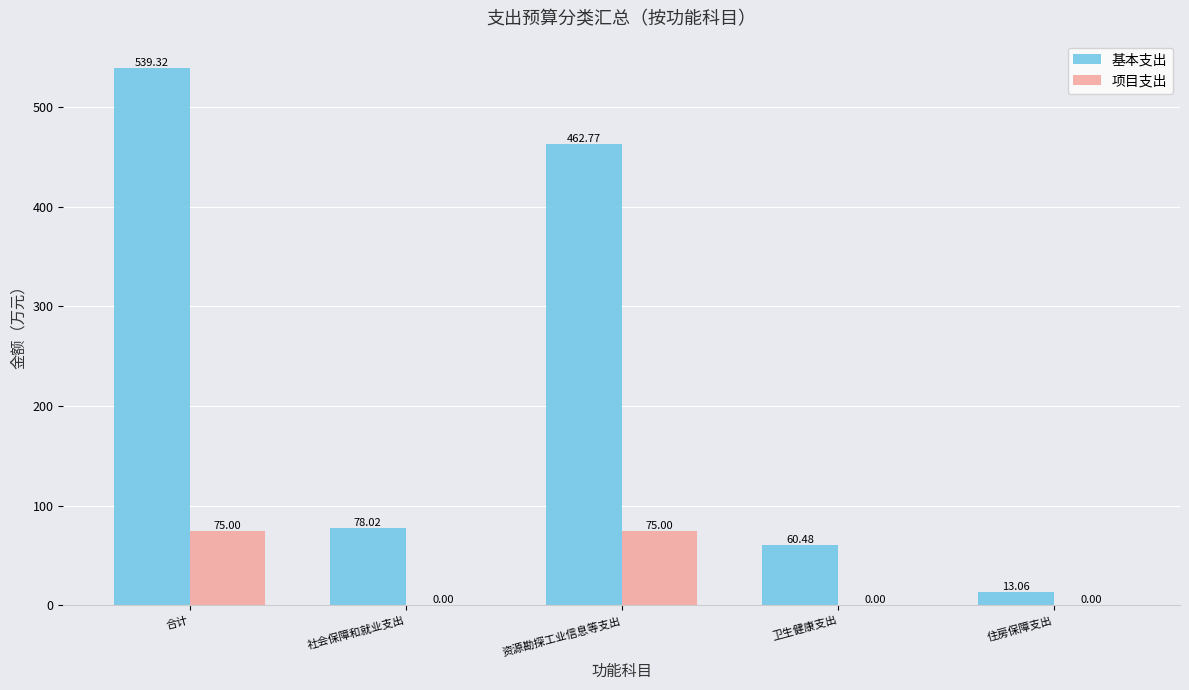

Reading right to left, list all the values displayed in this chart.

基本支出: 住房保障支出=13.1	卫生健康支出=60.5	资源勘探工业信息等支出=462.8	社会保障和就业支出=78.0	合计=539.3
项目支出: 住房保障支出=0.0	卫生健康支出=0.0	资源勘探工业信息等支出=75.0	社会保障和就业支出=0.0	合计=75.0